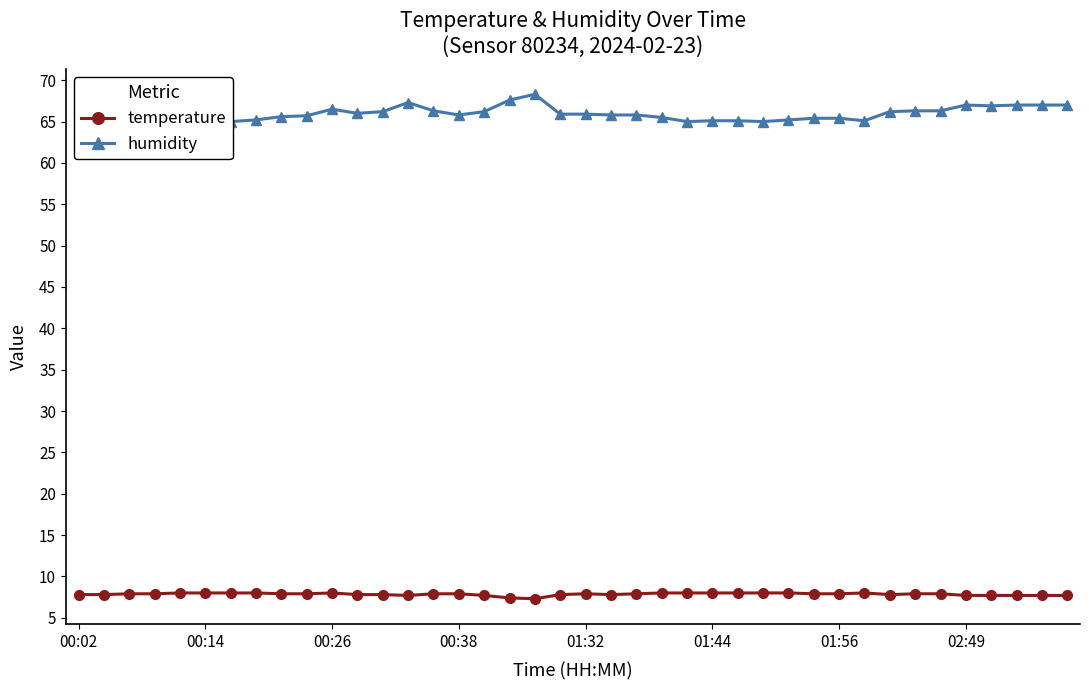

Read the humidity value at 36.

66.9